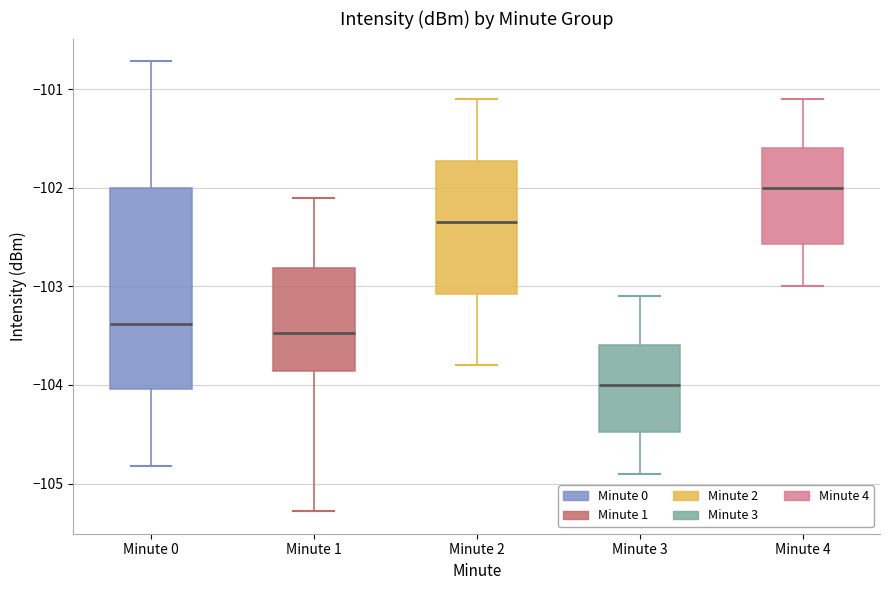

Reading left to right, transcribe this box plot: for each box, give where its median line is, the range the box spans, and where its two whiskers end, as read against the y-axis. The values are not printed on the chart, so give them approximately, as read against the axis.

Minute 0: median -103.4, box -104.0 to -102.0, whiskers -104.8 to -100.7
Minute 1: median -103.5, box -103.9 to -102.8, whiskers -105.3 to -102.1
Minute 2: median -102.3, box -103.1 to -101.7, whiskers -103.8 to -101.1
Minute 3: median -104.0, box -104.5 to -103.6, whiskers -104.9 to -103.1
Minute 4: median -102.0, box -102.6 to -101.6, whiskers -103.0 to -101.1